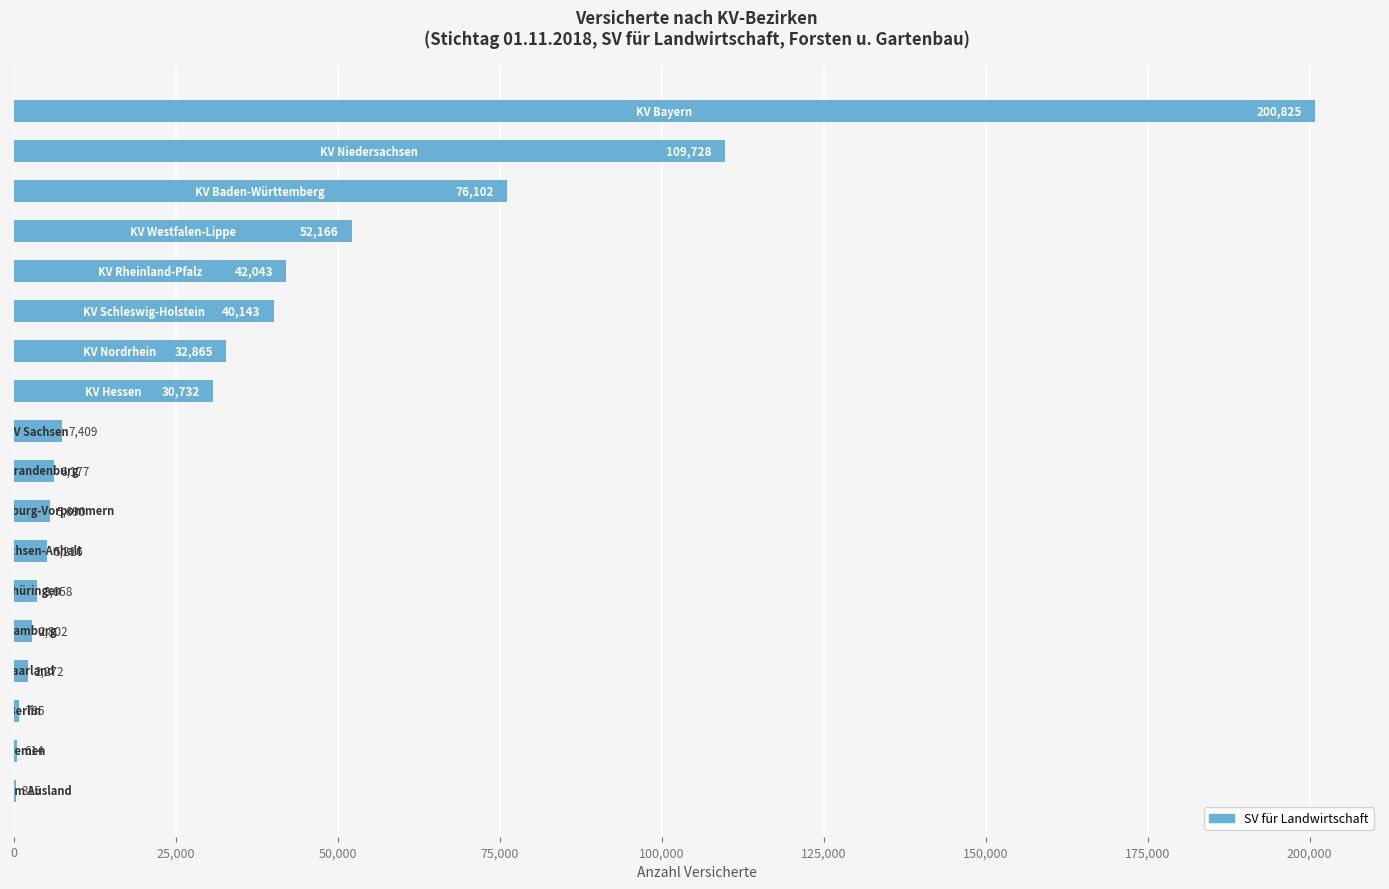

What is the maximum value shown in the chart?

200825